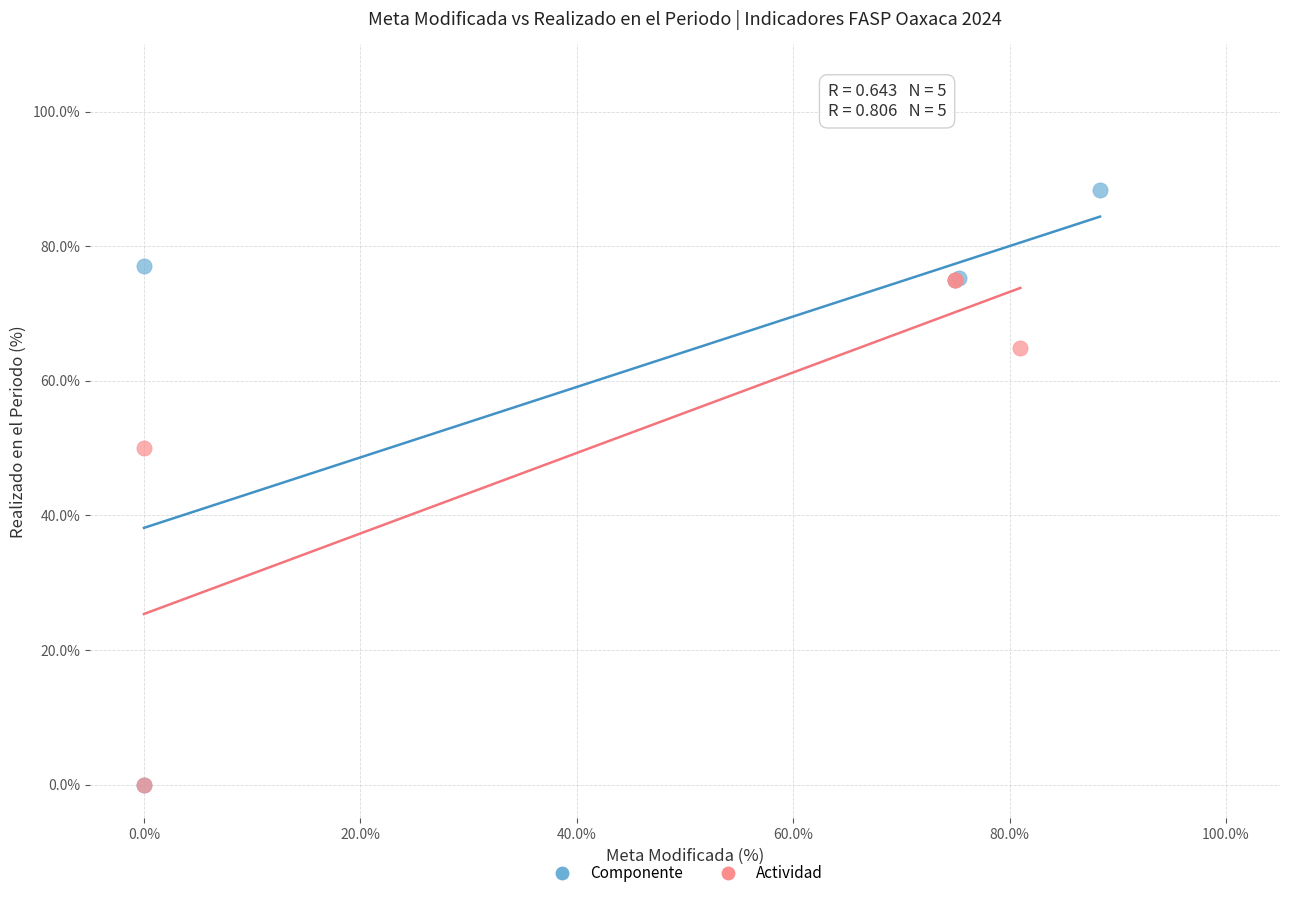

Which series contains the highest Y value?

Componente